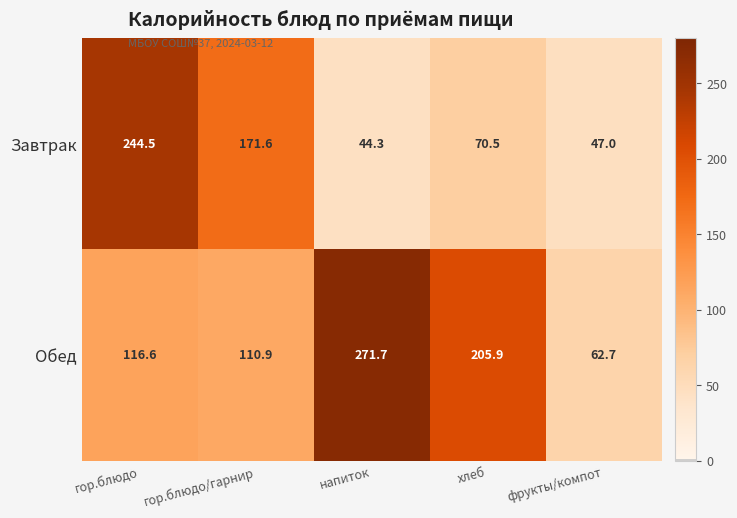

What is the difference between the Обед values at гор.блюдо and гор.блюдо/гарнир?

5.7